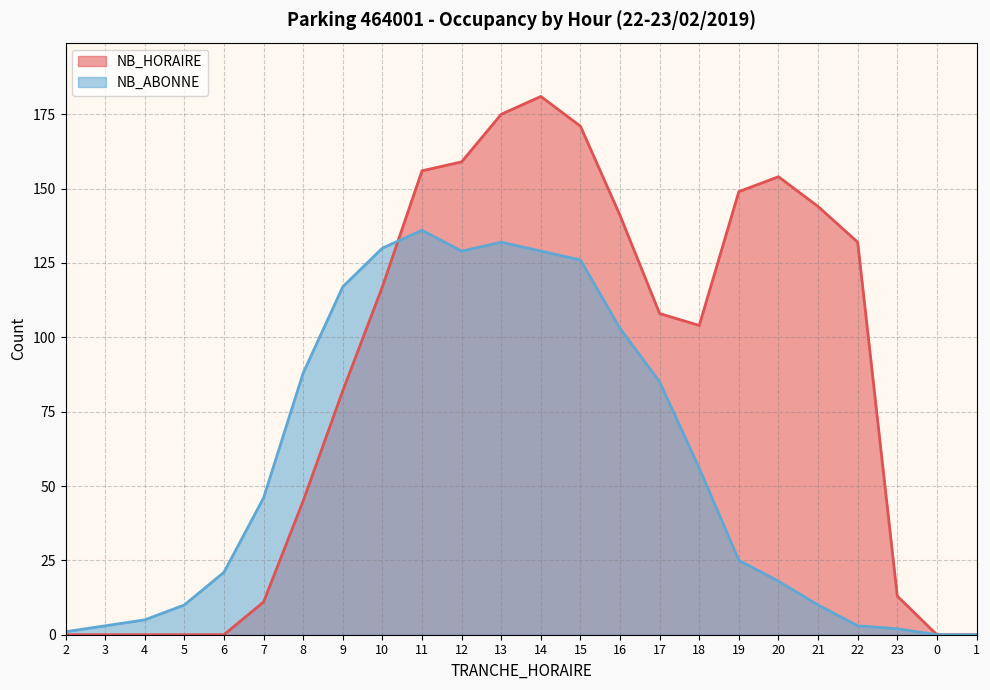

What is the greatest value displayed?

181